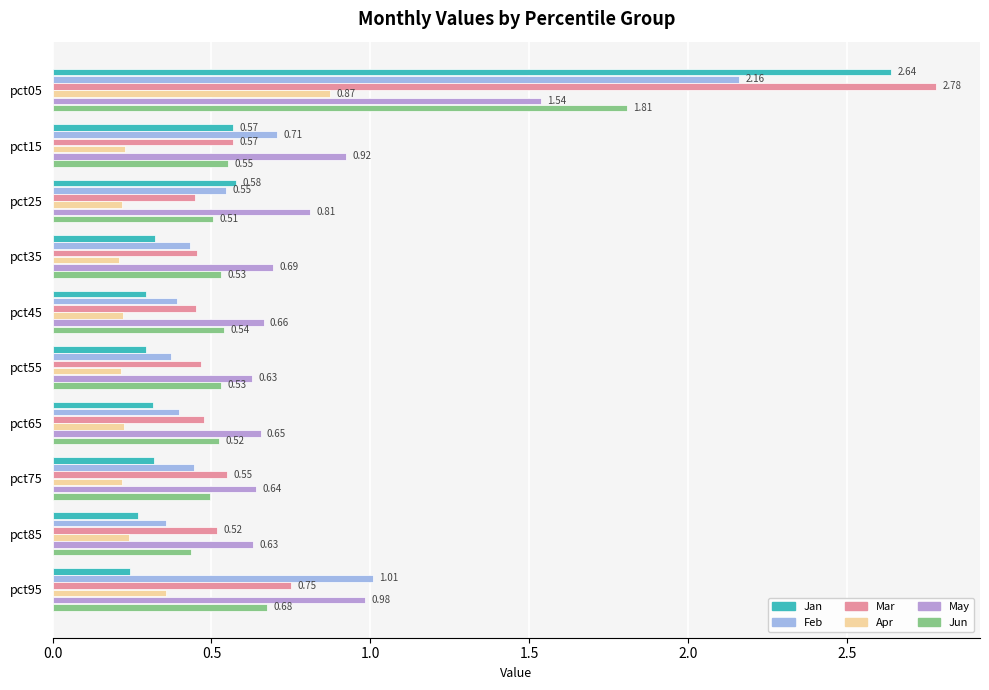

Which series has the widest spread of values?

Jan